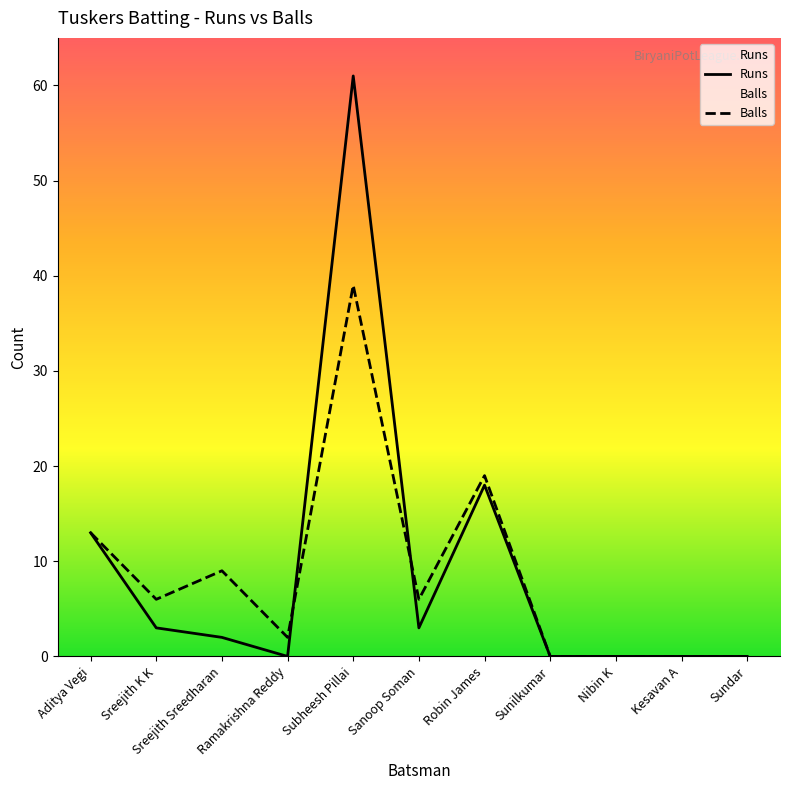

What is the label of the 7th point from the right?

Subheesh Pillai